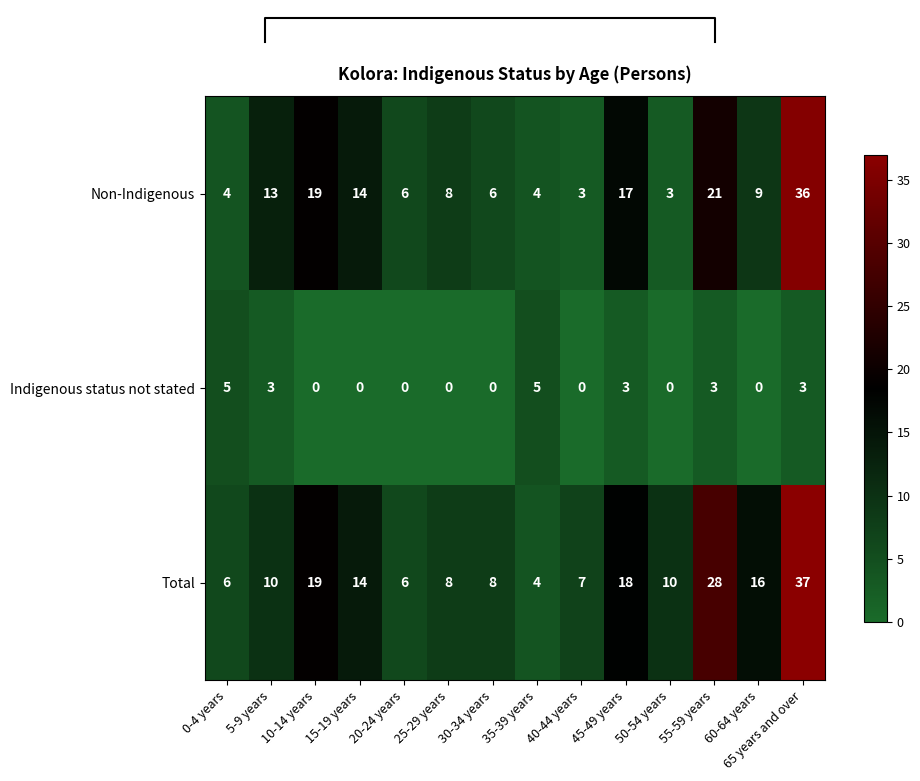

Reading left to right, transcribe all the data shown in this chart.

Non-Indigenous: 0-4 years=4	5-9 years=13	10-14 years=19	15-19 years=14	20-24 years=6	25-29 years=8	30-34 years=6	35-39 years=4	40-44 years=3	45-49 years=17	50-54 years=3	55-59 years=21	60-64 years=9	65 years and over=36
Indigenous status not stated: 0-4 years=5	5-9 years=3	10-14 years=0	15-19 years=0	20-24 years=0	25-29 years=0	30-34 years=0	35-39 years=5	40-44 years=0	45-49 years=3	50-54 years=0	55-59 years=3	60-64 years=0	65 years and over=3
Total: 0-4 years=6	5-9 years=10	10-14 years=19	15-19 years=14	20-24 years=6	25-29 years=8	30-34 years=8	35-39 years=4	40-44 years=7	45-49 years=18	50-54 years=10	55-59 years=28	60-64 years=16	65 years and over=37